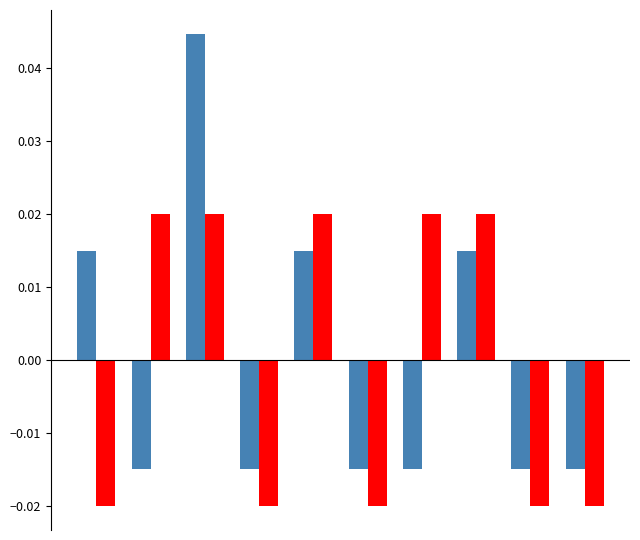

How many distinct data groups are displayed?

2